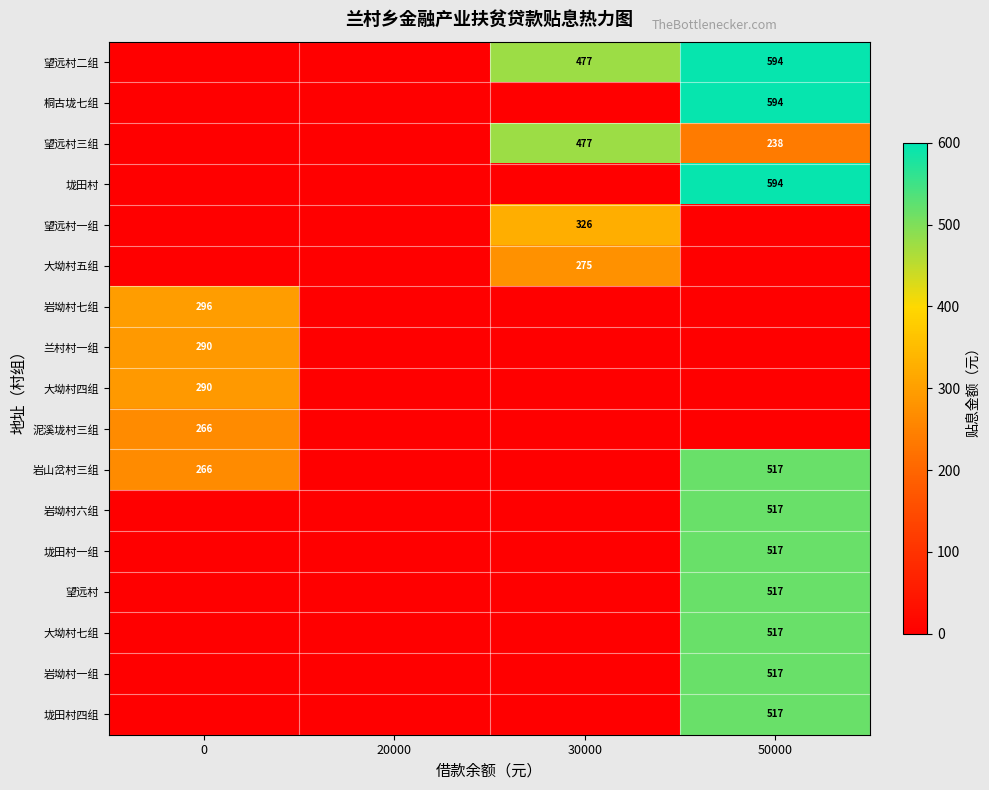

The 望远村二组 series shows 297 at 50000. True or false?

False